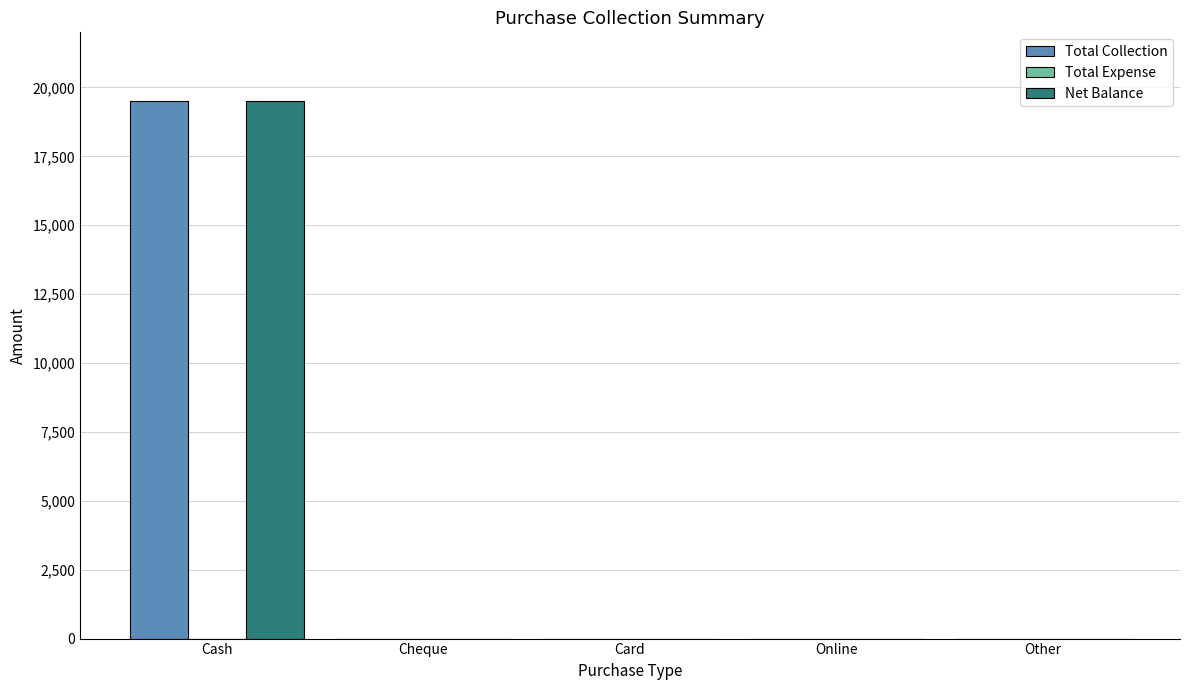

Reading right to left, transcribe all the data shown in this chart.

Total Collection: Other=0	Online=0	Card=0	Cheque=0	Cash=19500
Net Balance: Other=0	Online=0	Card=0	Cheque=0	Cash=19500